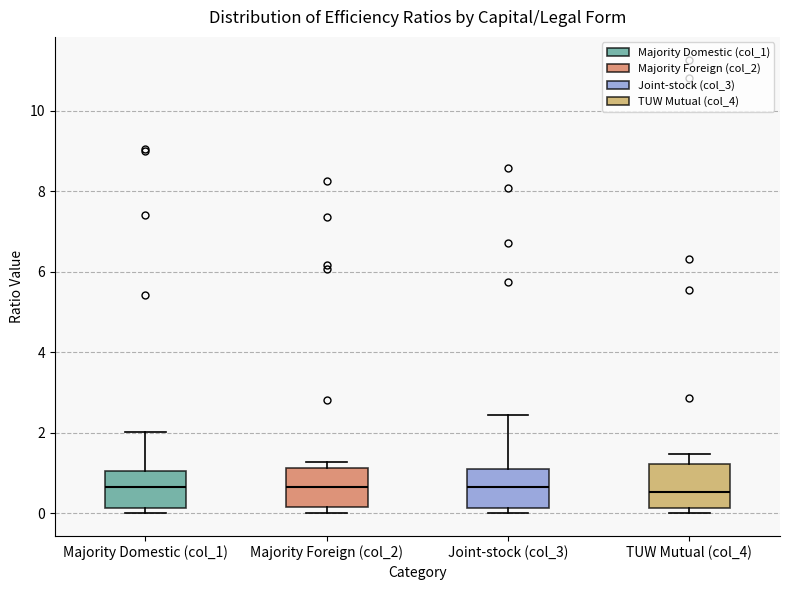

Reading left to right, transcribe this box plot: for each box, give where its median line is, the range the box spans, and where its two whiskers end, as read against the y-axis. The values are not printed on the chart, so give them approximately, as read against the axis.

Majority Domestic (col_1): median 0.6, box 0.2 to 1.0, whiskers 0.0 to 2.0
Majority Foreign (col_2): median 0.6, box 0.2 to 1.2, whiskers 0.0 to 1.2 (just above the box's upper edge)
Joint-stock (col_3): median 0.6, box 0.2 to 1.0, whiskers 0.0 to 2.4
TUW Mutual (col_4): median 0.6, box 0.2 to 1.2, whiskers 0.0 to 1.4